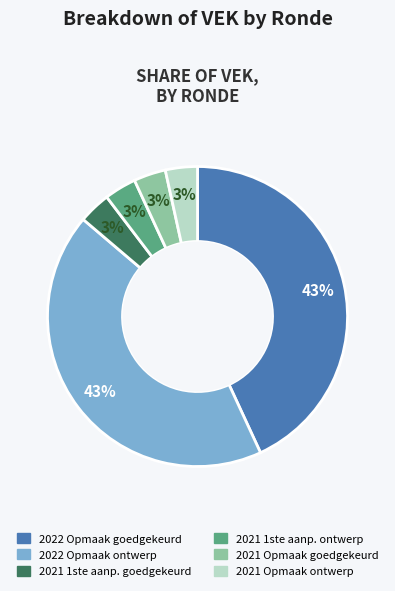

How many segments does this pie chart have?

6